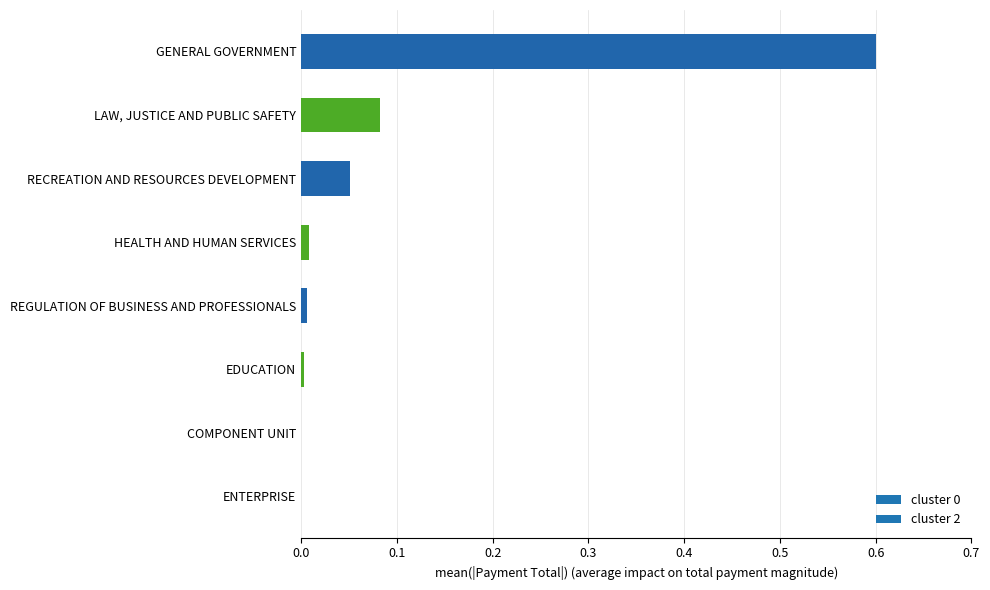

Are the bars horizontal?

Yes